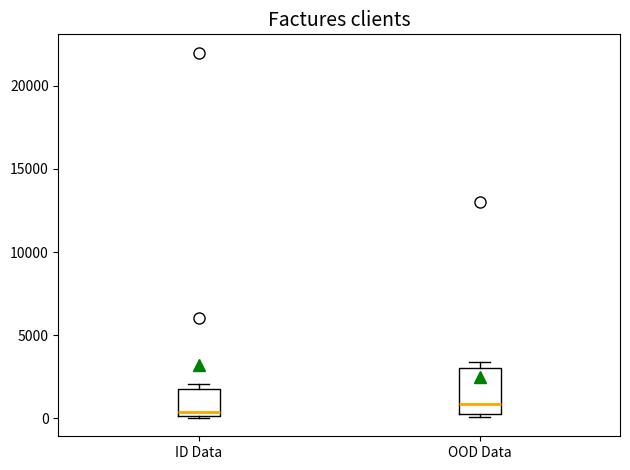

Where does the median line of the box for ID Data sit on the y-axis? The values are not printed on the chart, so give them approximately, as read against the axis.

500